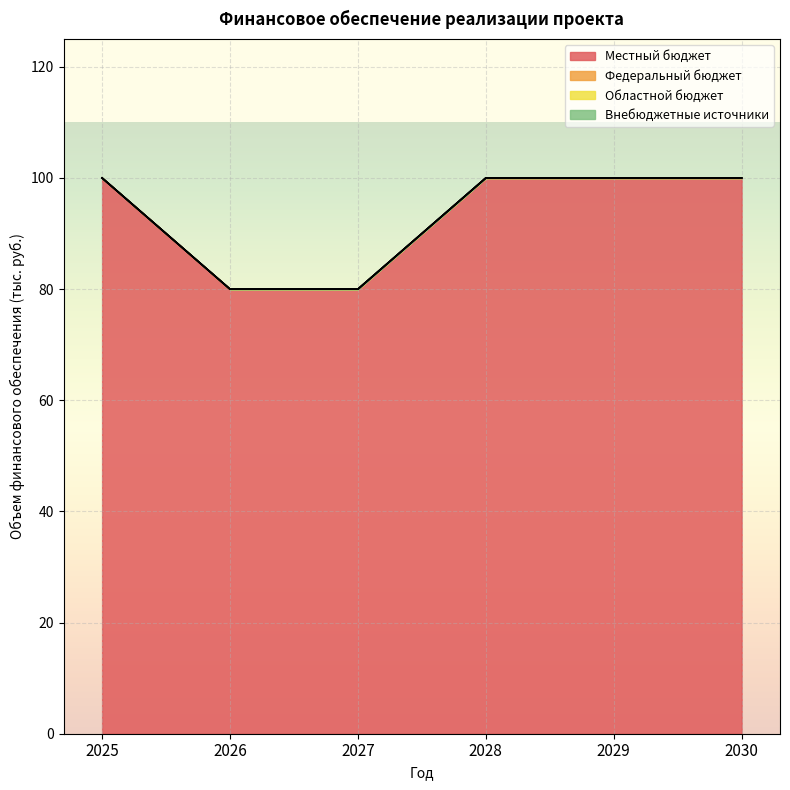

Which series has the largest total across all categories?

Местный бюджет